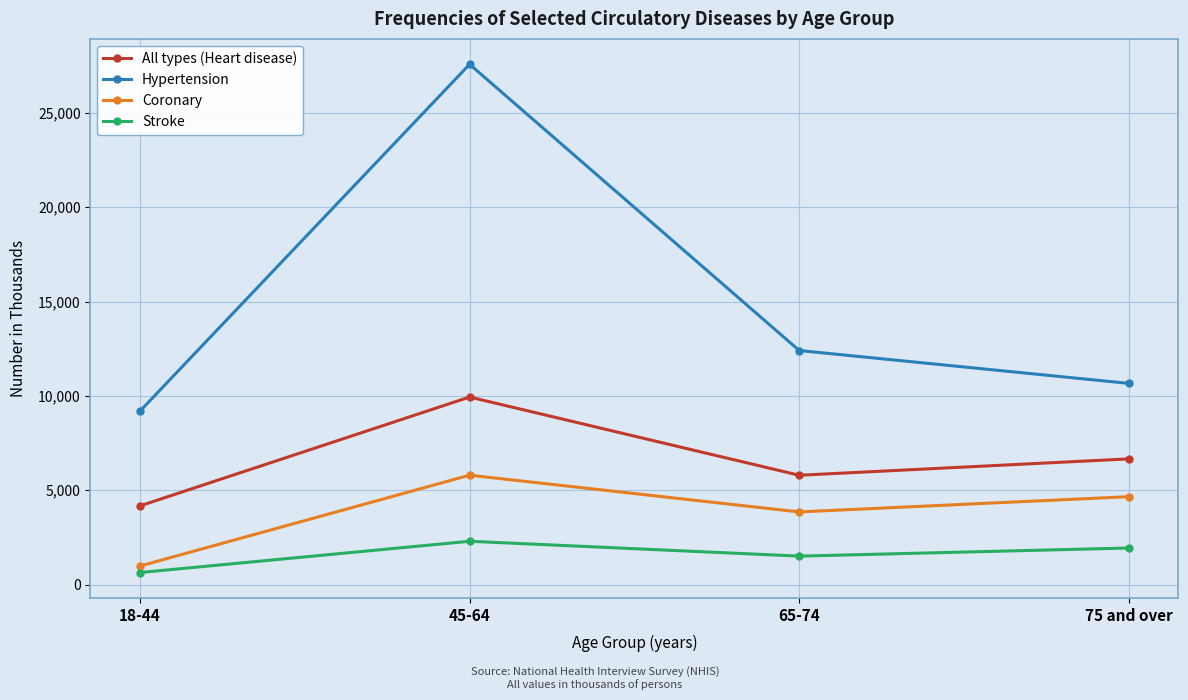

At which label is Stroke closest to 1464?

65-74